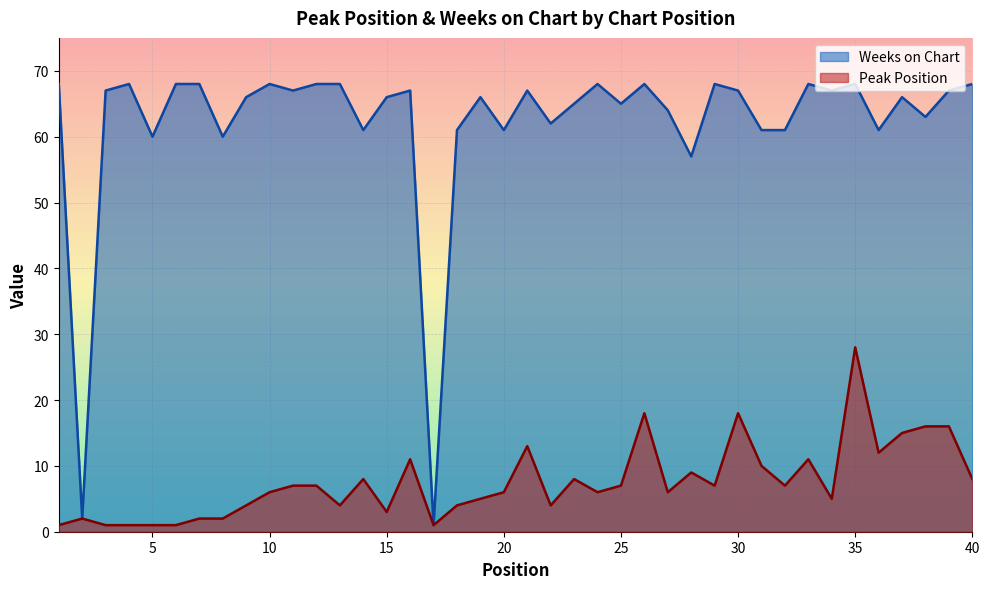

List the series in order of their peak value, lowest first.

Peak Position, Weeks on Chart